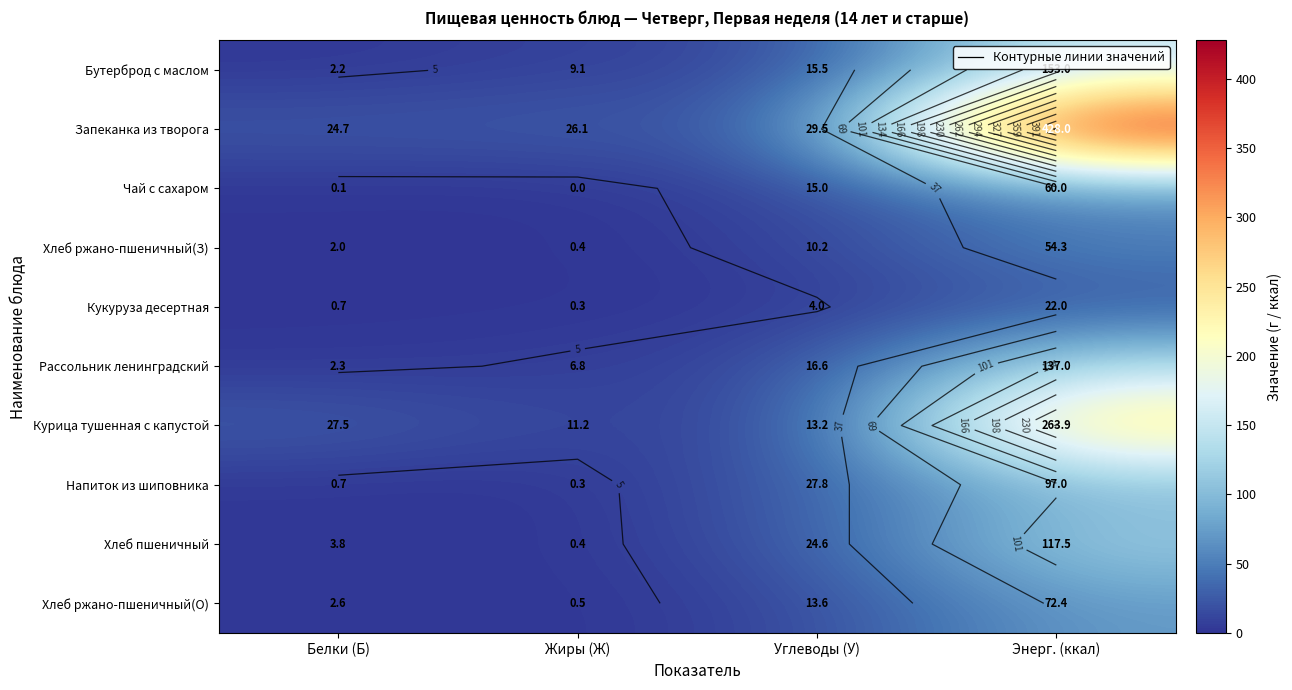

What is the approximate value of Хлеб ржано-пшеничный(З) at Энерг. (ккал)?

54.3